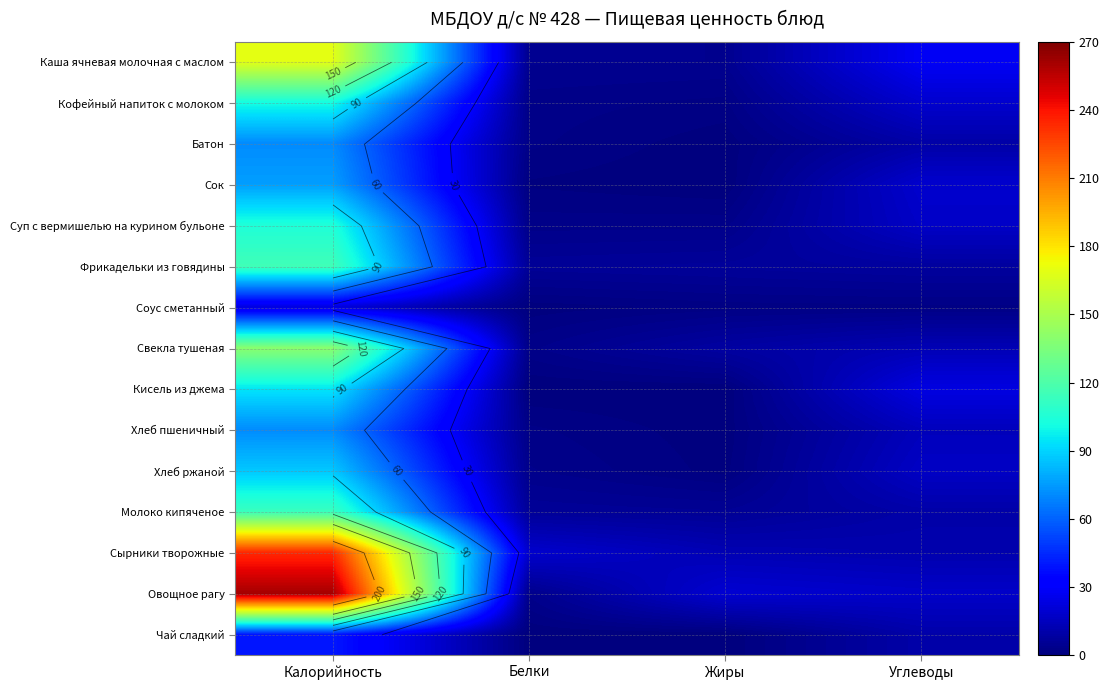

Is it true that Кофейный напиток с молоком equals 162.9 at Калорийность?

False